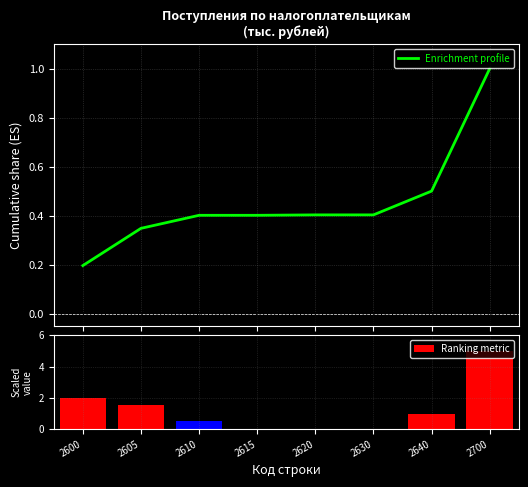

Which series has the widest spread of values?

Ranking metric